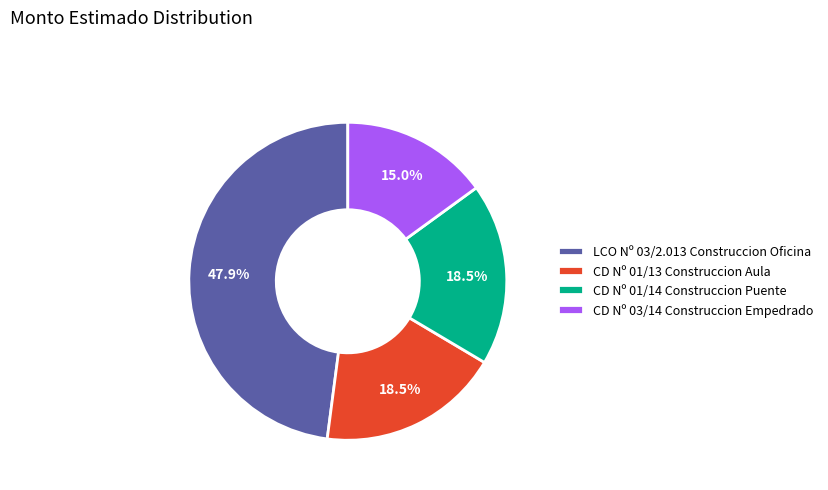

To the nearest percent, what is the difference between the largest and smallest slice percentages?

33%